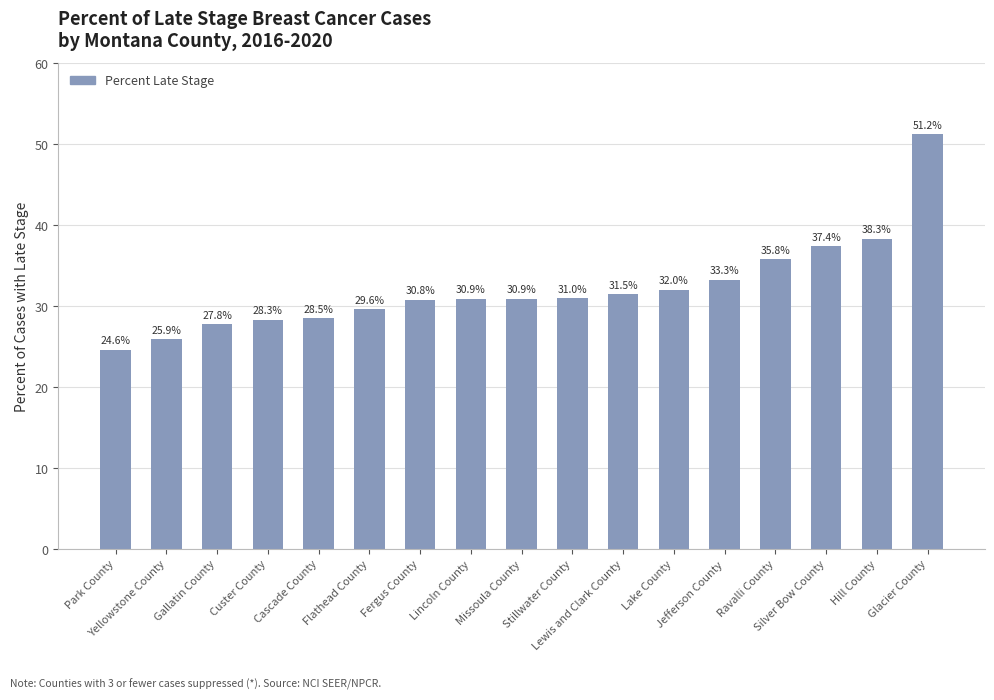

What is the minimum value shown in the chart?

24.6